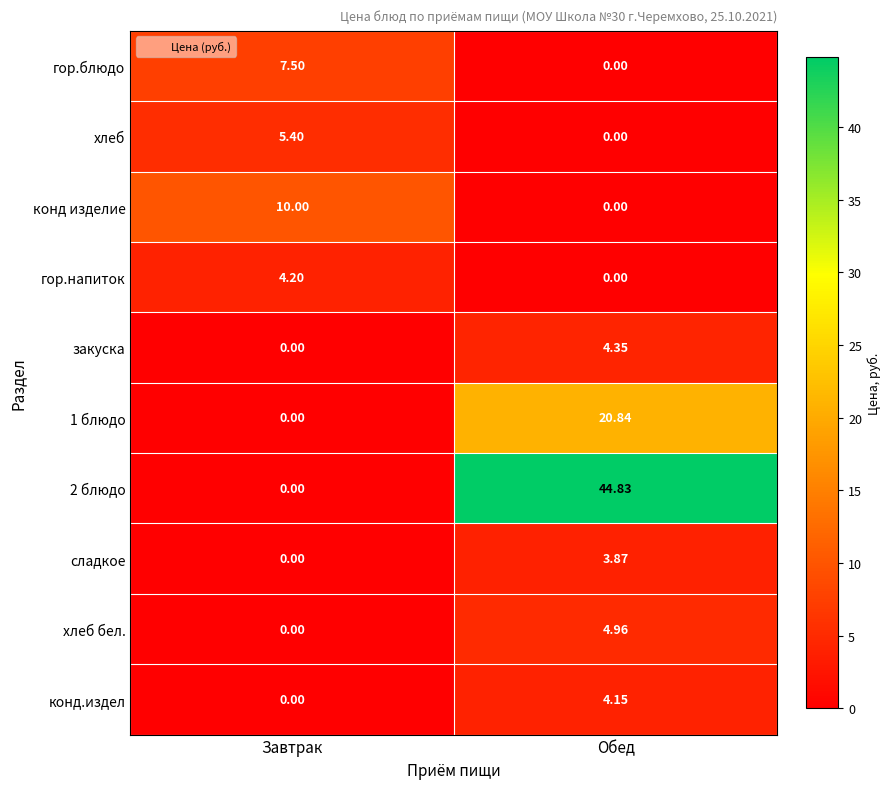

At which label does сладкое reach its minimum?

Завтрак